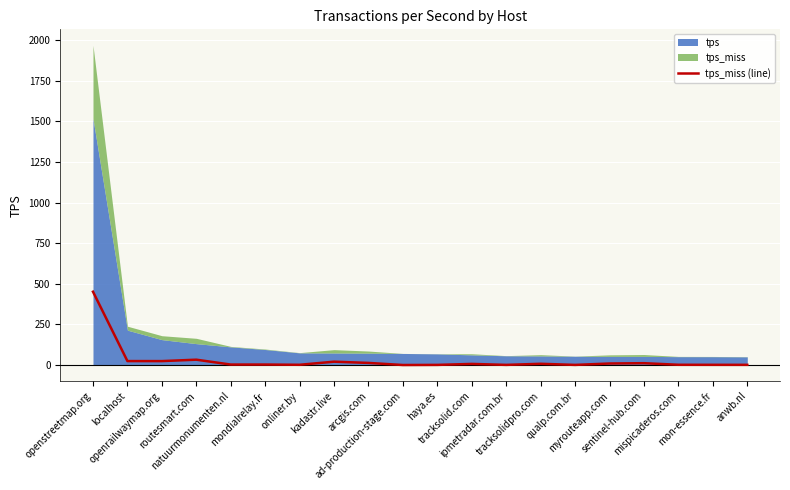

Reading left to right, transcribe all the data shown in this chart.

openstreetmap.org=451.5	localhost=24.3	openrailwaymap.org=24.1	routesmart.com=32.8	natuurmonumenten.nl=2.9	mondialrelay.fr=2.9	onliner.by=1.4	kadastr.live=20.6	arcgis.com=12.9	ad-production-stage.com=0.1	haya.es=0.8	tracksolid.com=6.8	ipmetradar.com.br=0.8	tracksolidpro.com=7.6	qualp.com.br=0.7	myrouteapp.com=9.3	sentinel-hub.com=11.3	mispicaderos.com=1.5	mon-essence.fr=1.3	anwb.nl=1.1